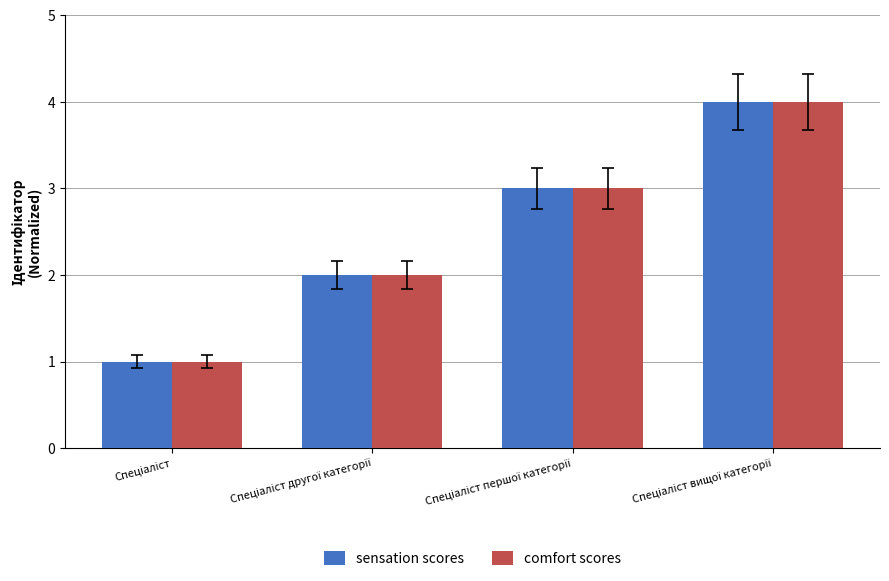

What is the sum of all sensation scores values?

10